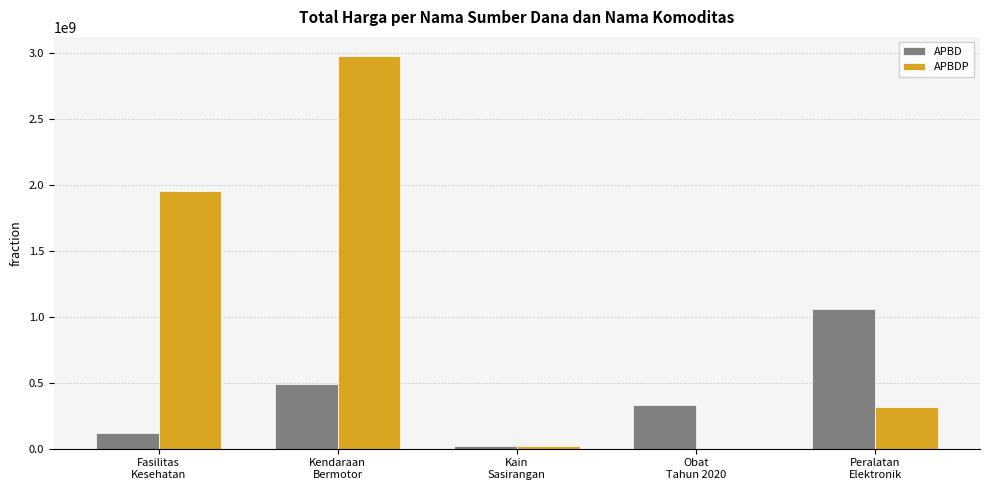

How many series are shown in this chart?

2